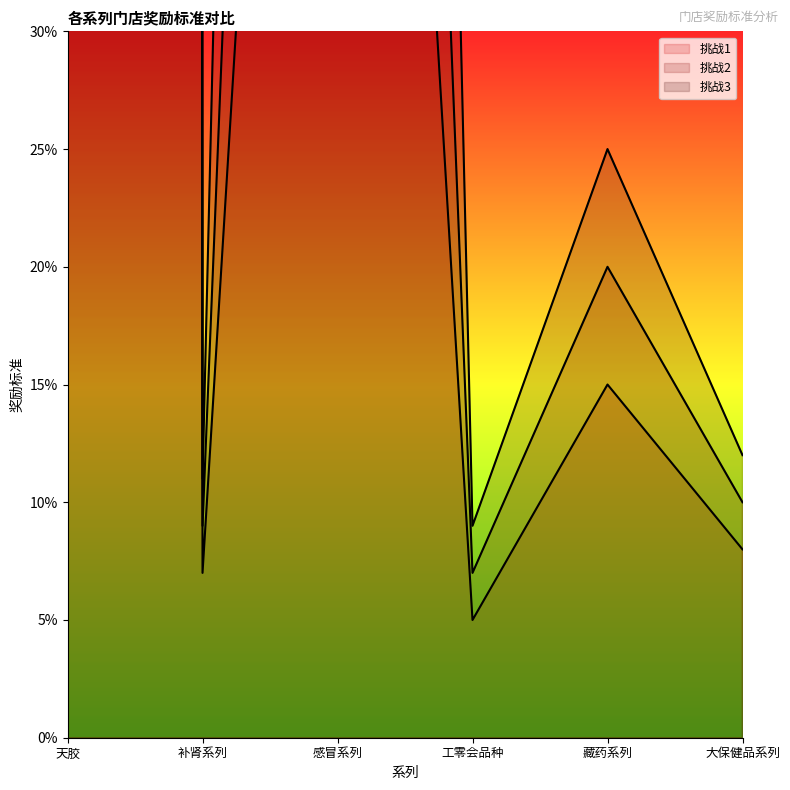

Rank the categories by 挑战2 value from highest to lowest.

天胶, 感冒系列, 藏药系列, 大保健品系列, 补肾系列, 工零会品种